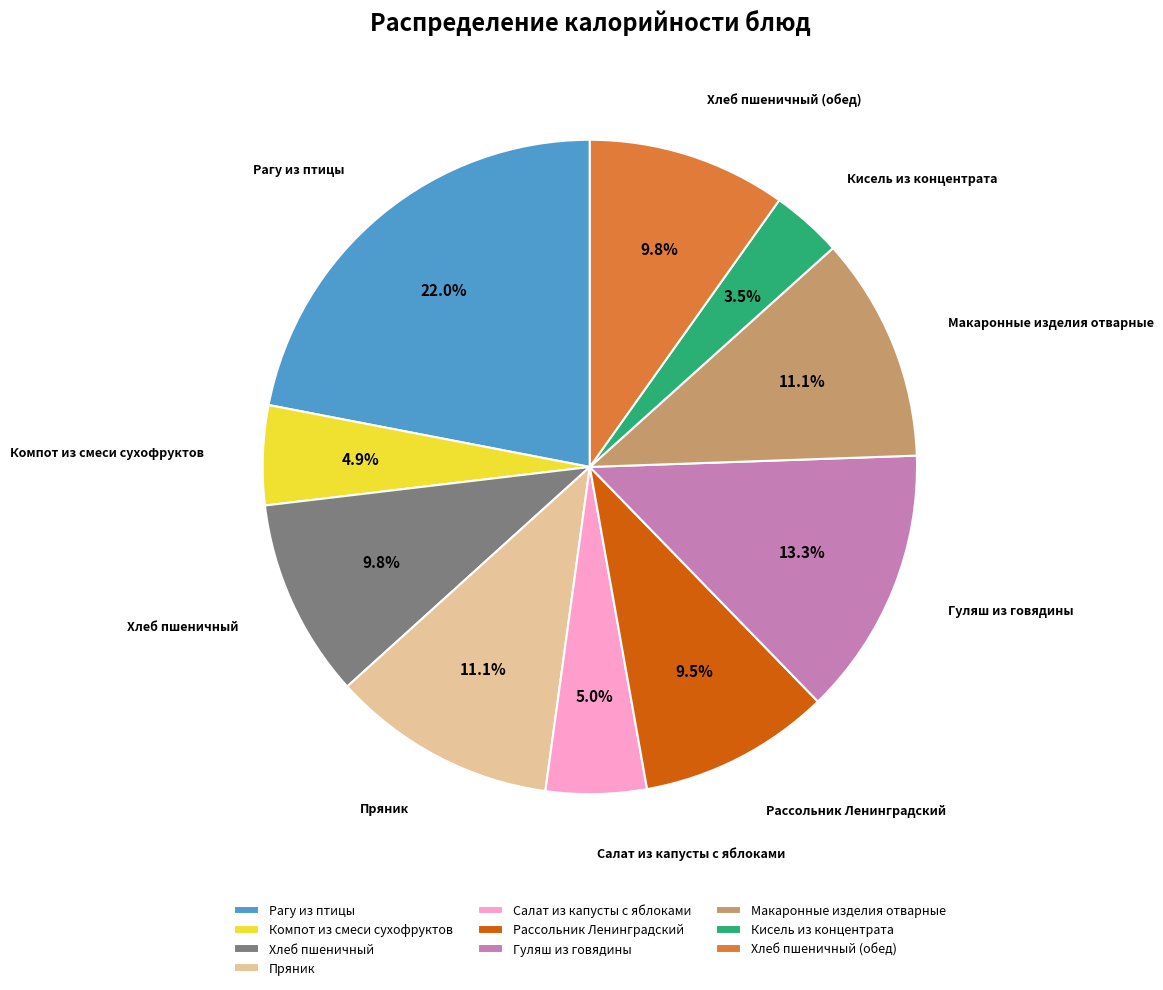

What is the total percentage of Кисель из концентрата and Рассольник Ленинградский?

13.0%